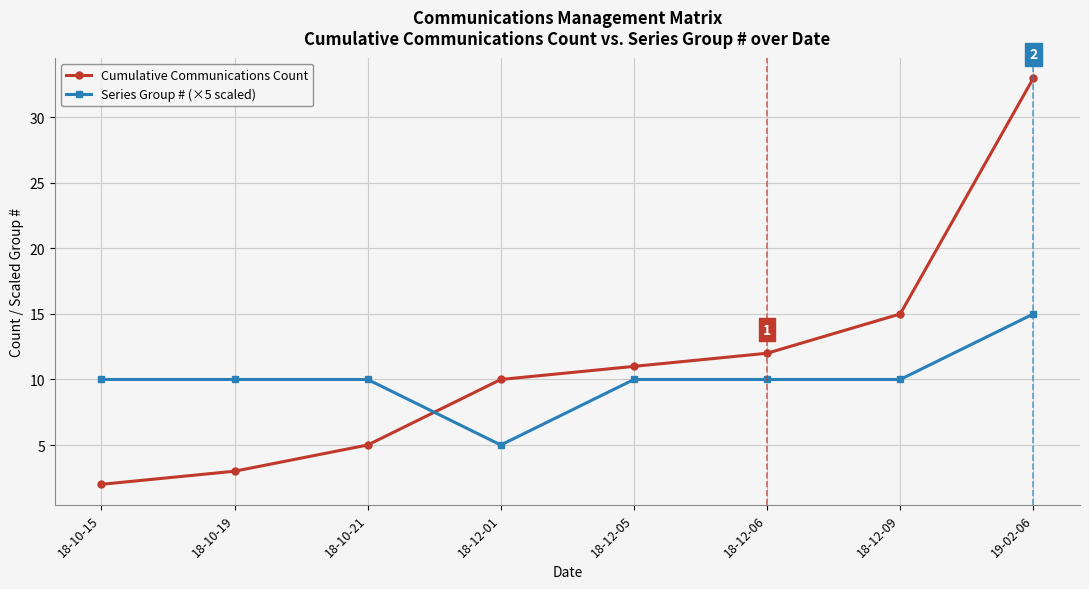

What is the value of the Series Group # (×5 scaled) point at the 3rd from the left?

10